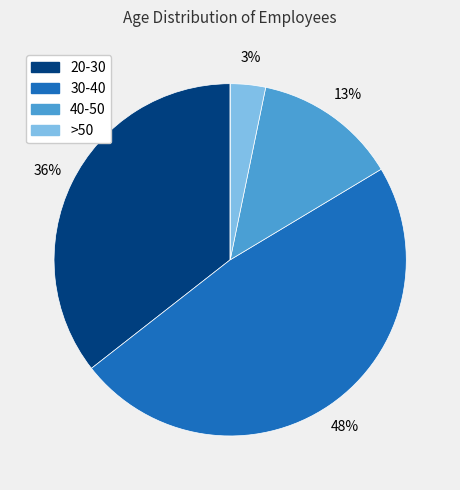

Does any single category account for the majority?

No